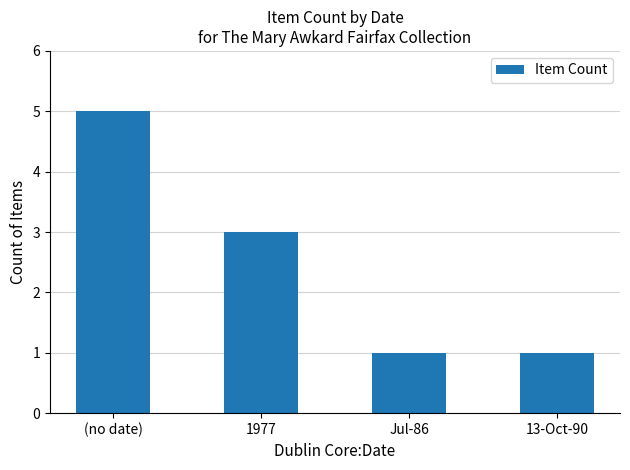

At which category does the chart reach its peak across all series?

(no date)